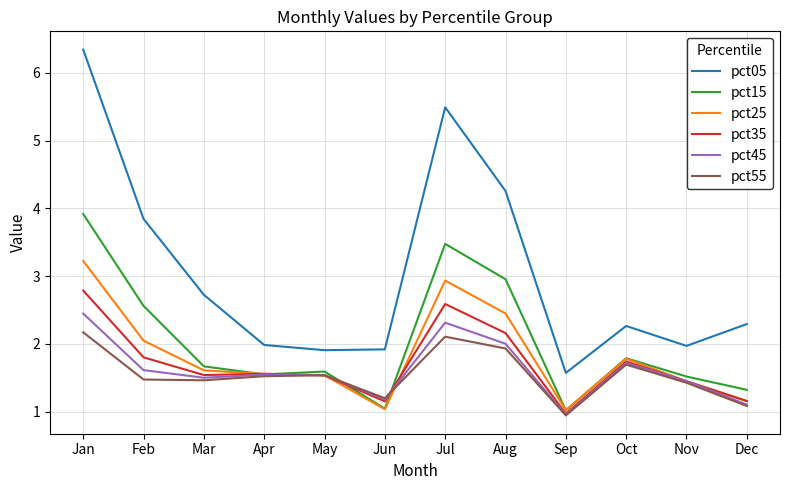

What is the difference between the second highest and second lowest values in the pct35 series?

1.4